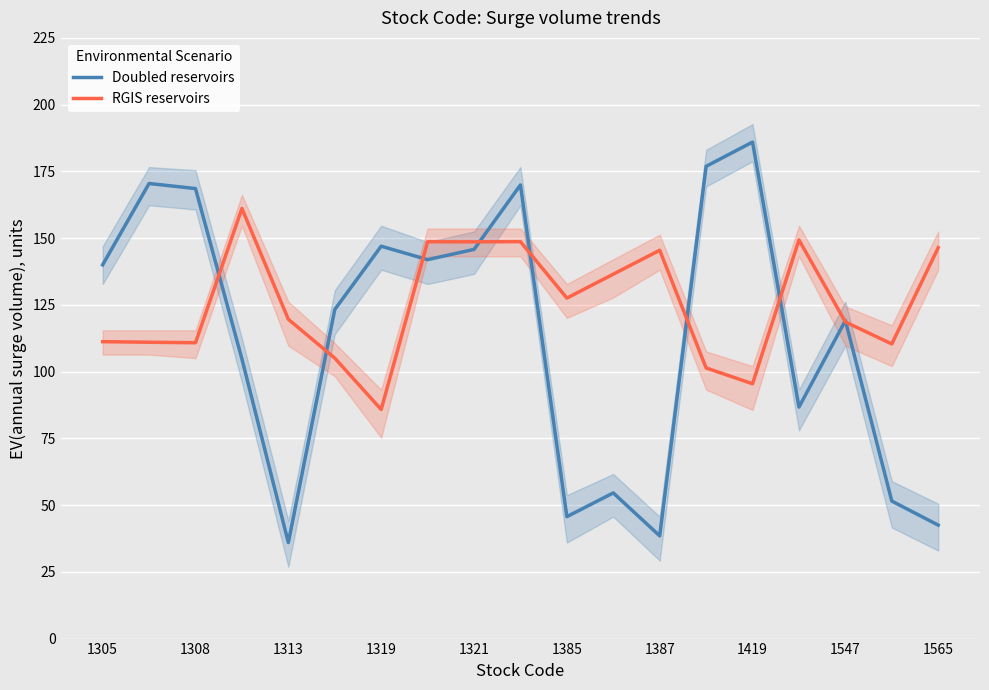

Which series has the largest range (max minus min)?

Doubled reservoirs